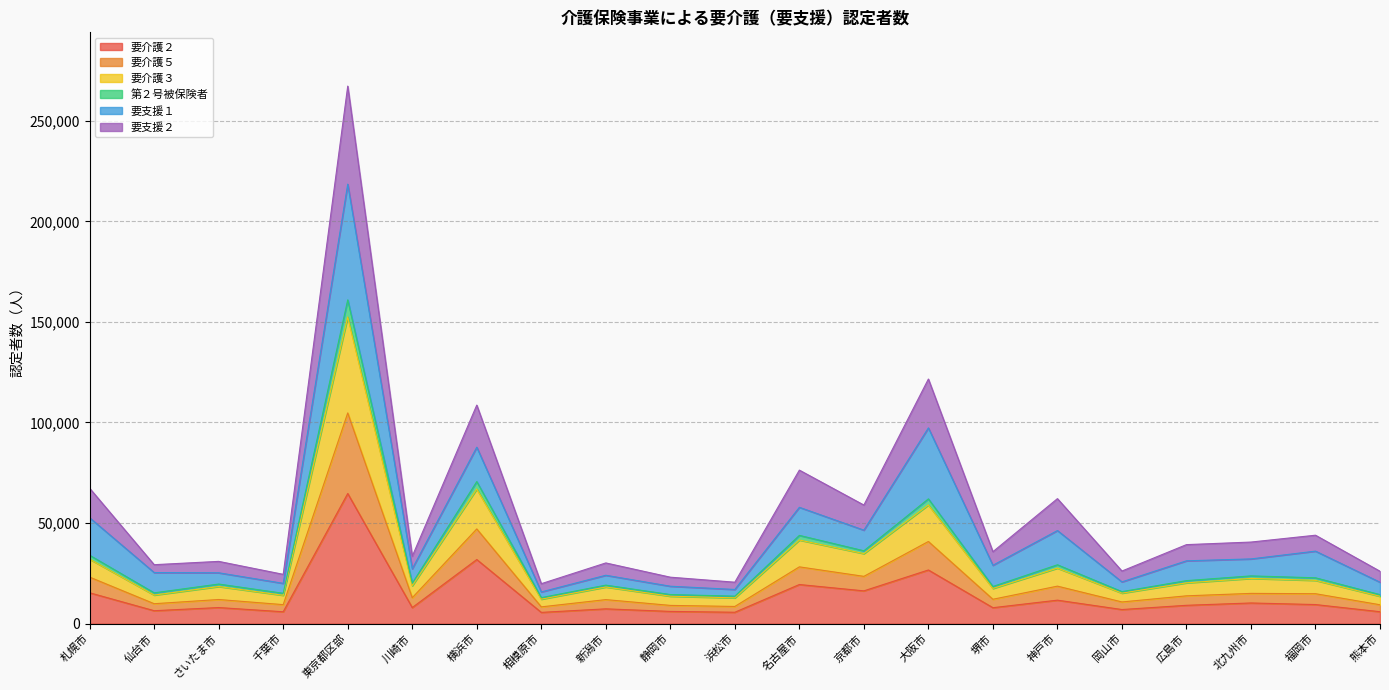

What is the label of the 15th point from the right?

横浜市